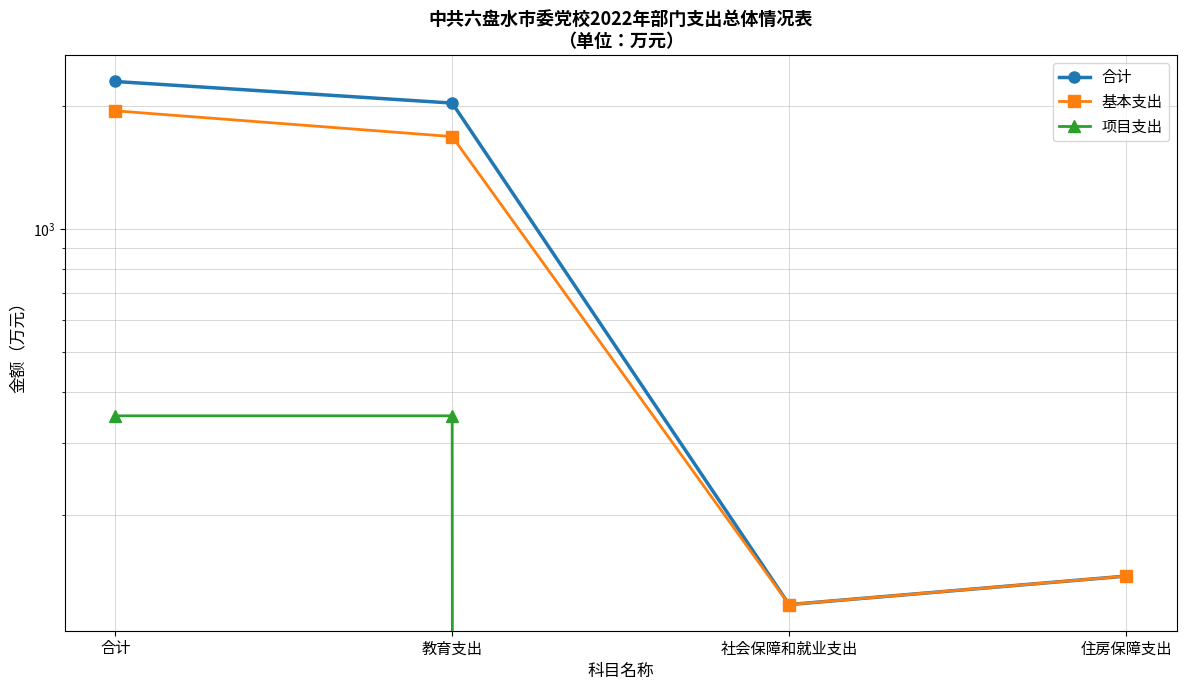

What is the sum of all 项目支出 values?

700.0